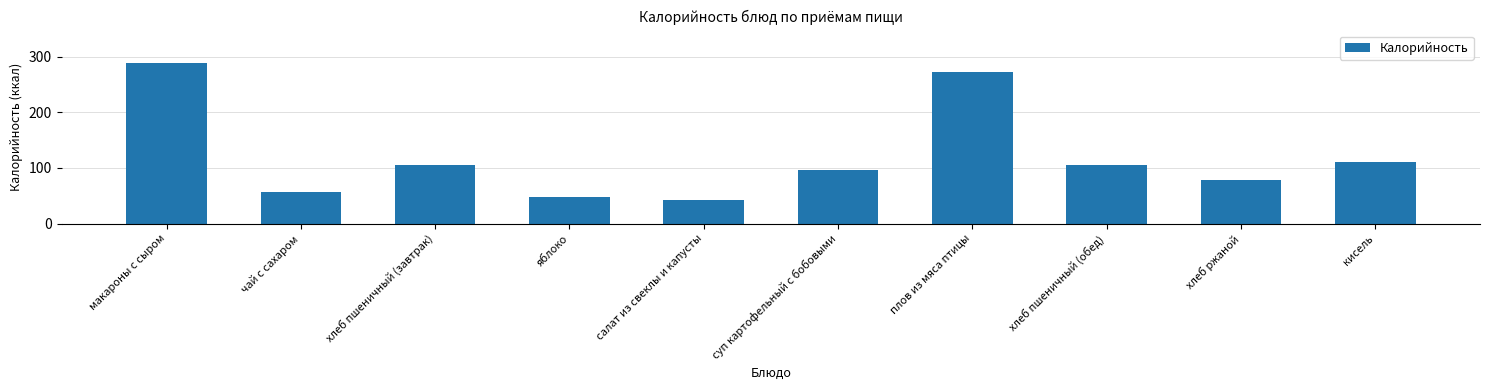

At which label does the data first exceed 106?

макароны с сыром